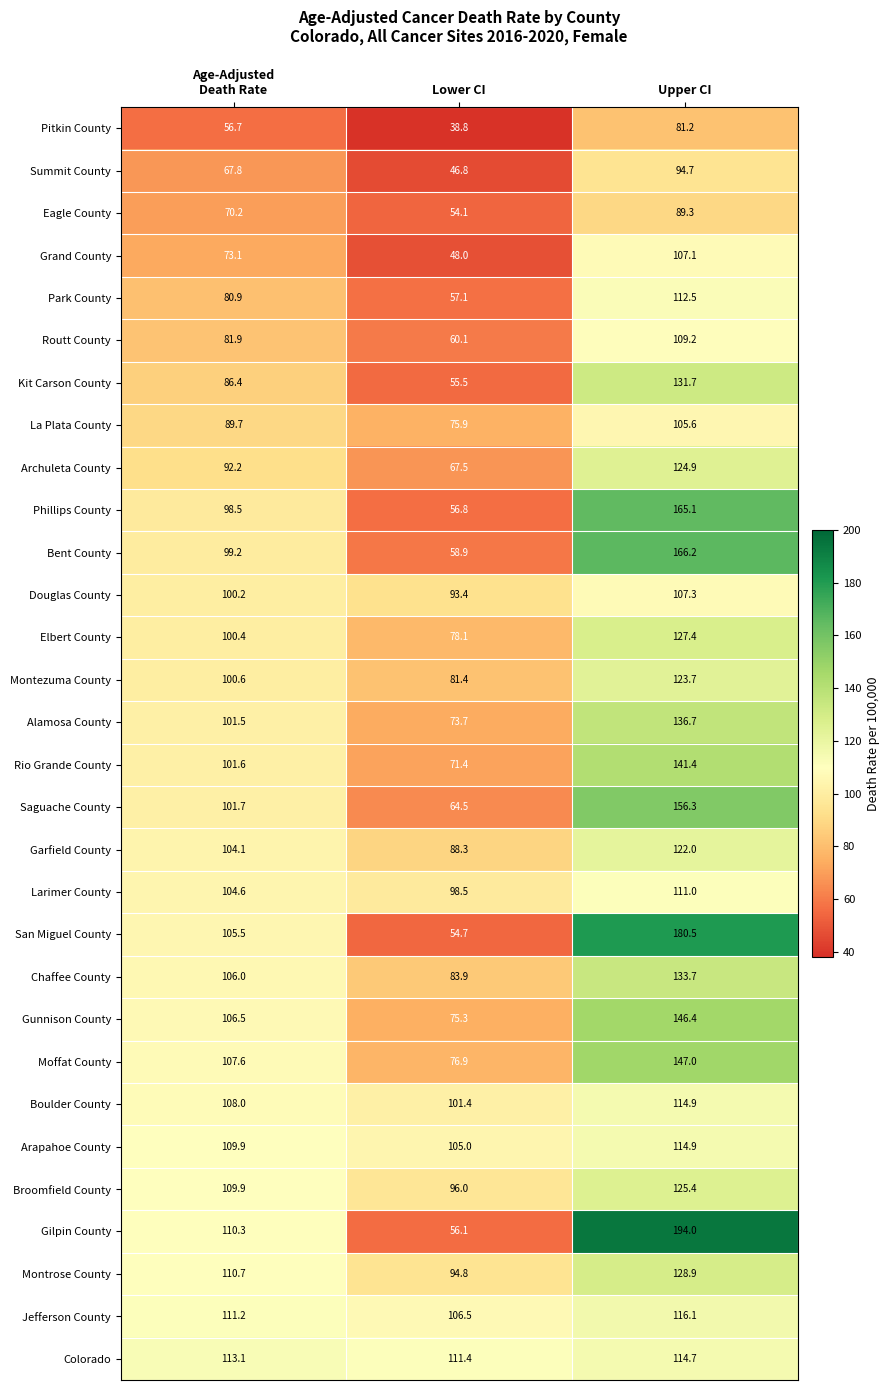

Is it true that Jefferson County equals 51.0 at Lower CI?

False